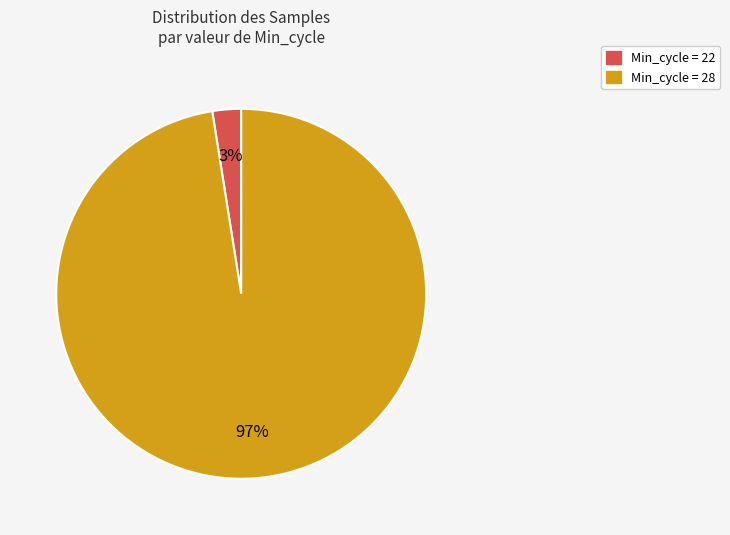

The Min_cycle = 22 slice represents 3% of the pie. True or false?

True